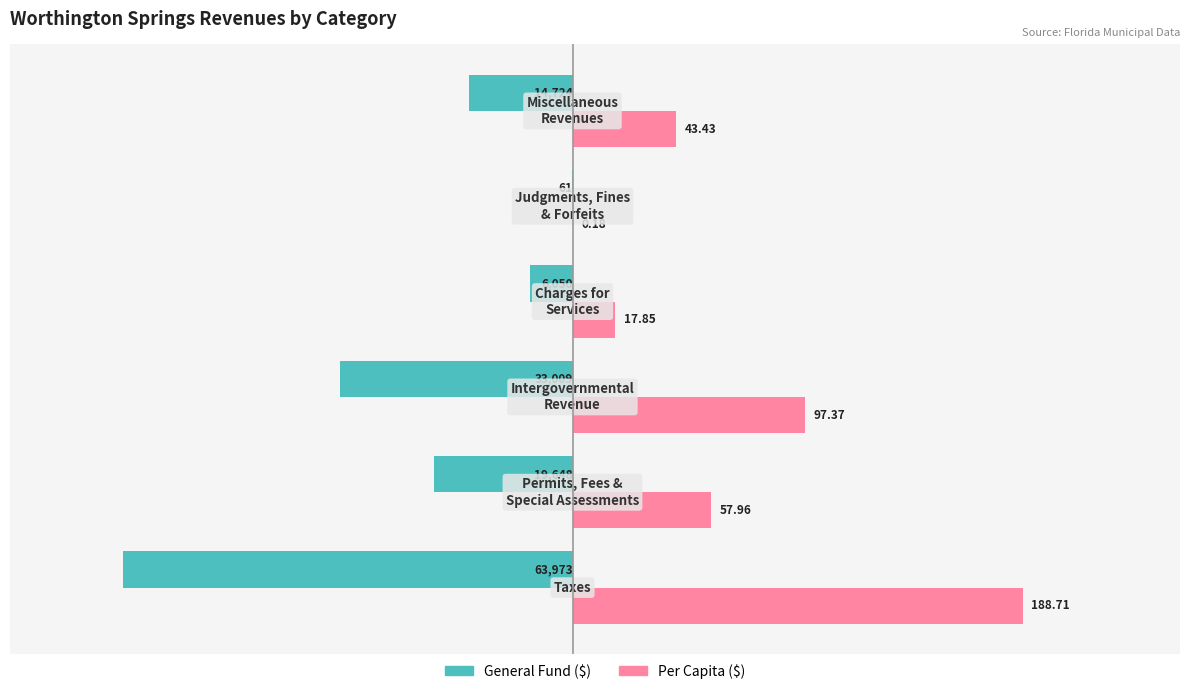

How many distinct data groups are displayed?

2